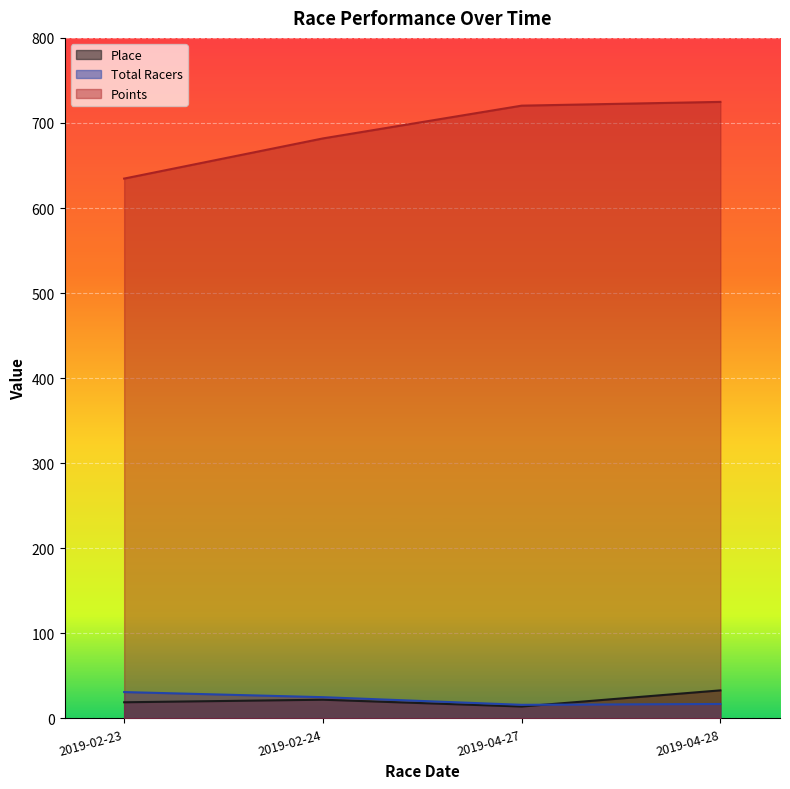

What is the minimum value for Points?

634.6